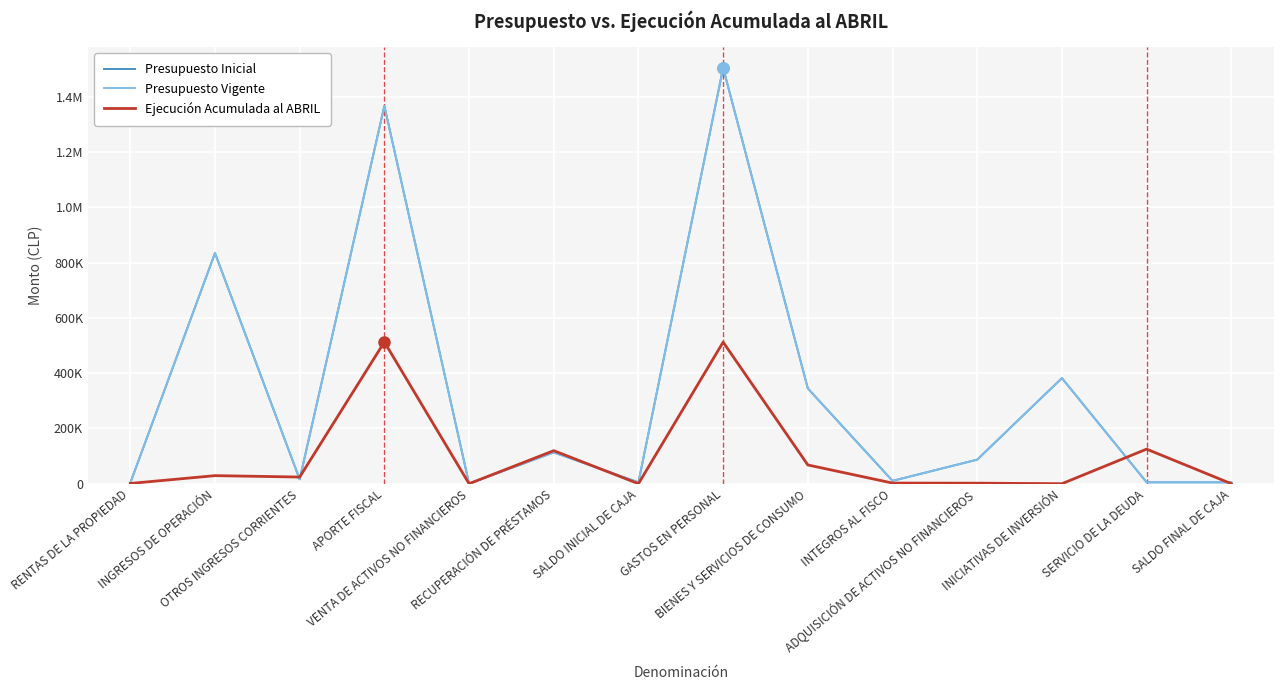

Reading right to left, transcribe all the data shown in this chart.

Presupuesto Inicial: 5000	5000	382192	87035	10300	344838	1504963	5000	113300	428	1367450	15667	834805	2678
Presupuesto Vigente: 5000	5000	382192	87035	10300	344838	1504963	5000	113300	428	1367450	15667	834805	2678
Ejecución Acumulada al ABRIL: 0	125166	0	1965	2276	67848	512402	0	119565	0	513000	24109	29170	924